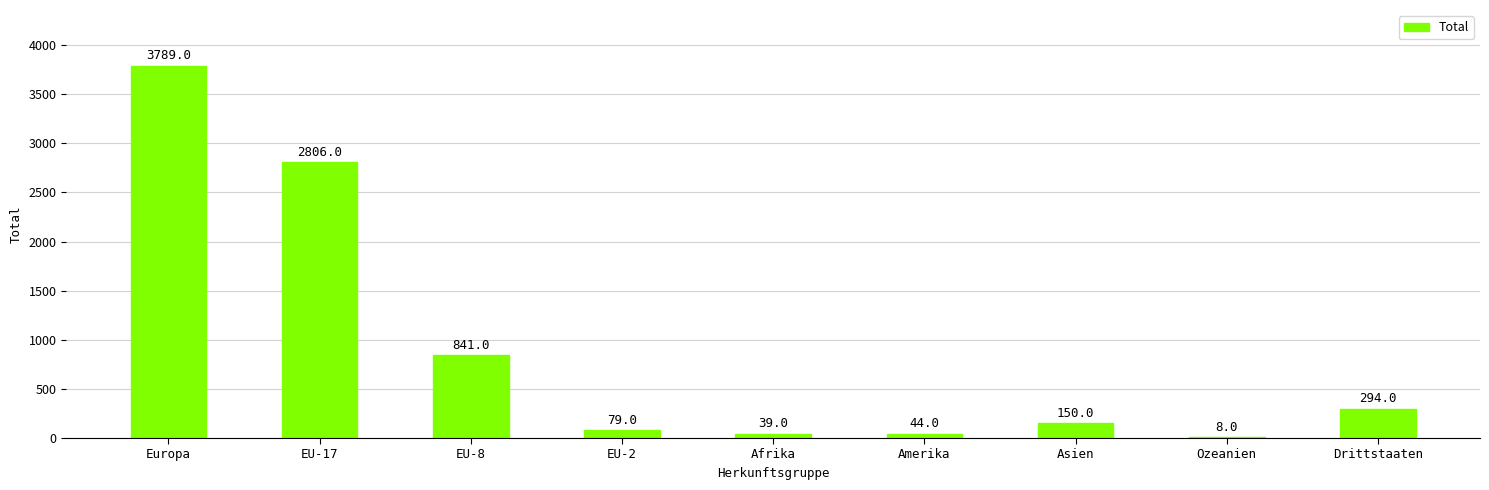

True or false: the data shows 891 at EU-17.

False